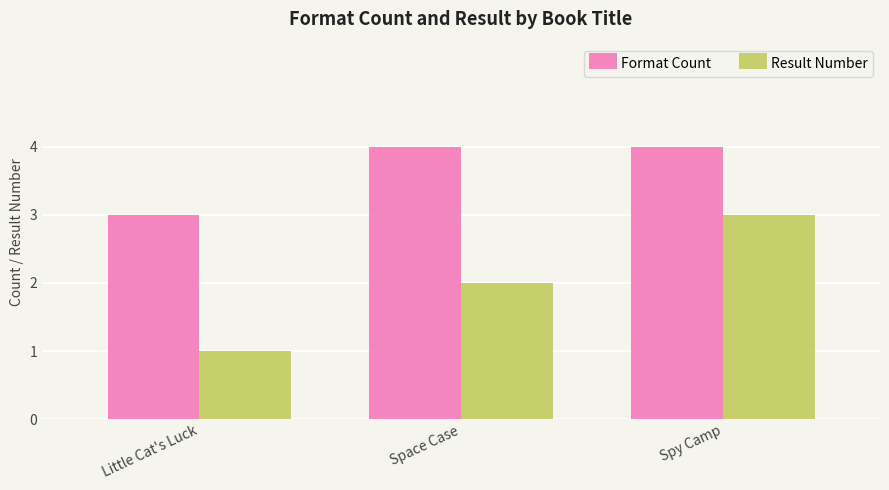

What is the label of the 2nd bar from the right?

Space Case